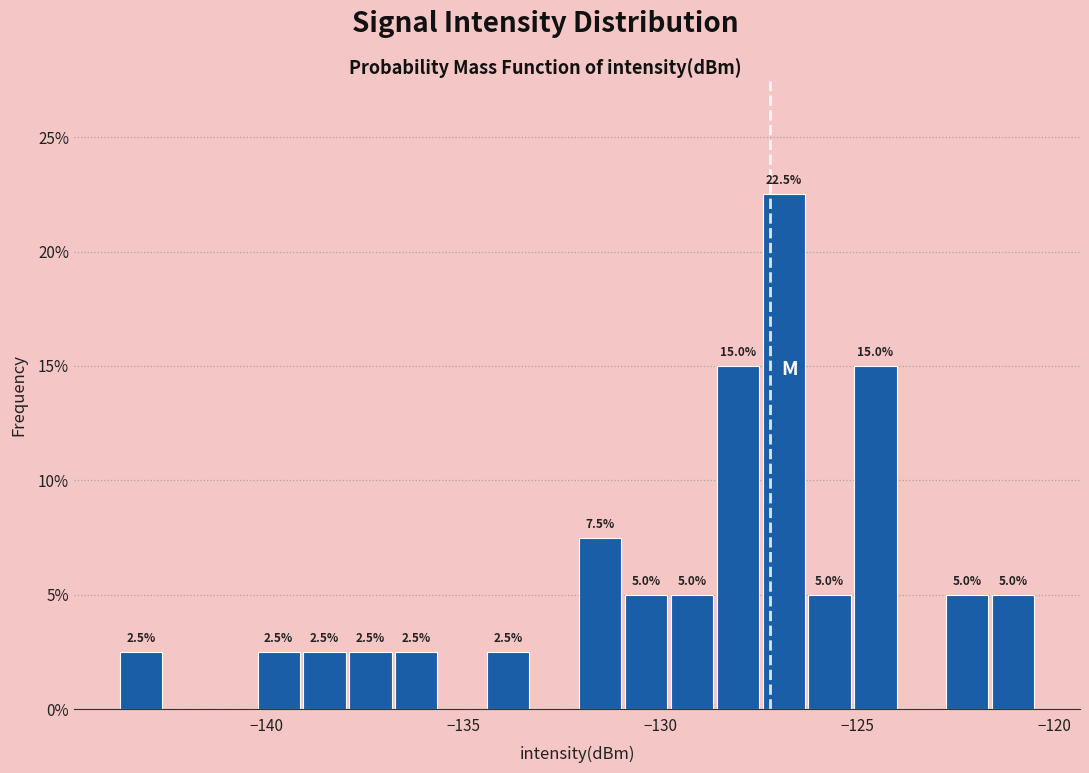

Around what value on the x-axis is the tallest bar? Give the approximate position of its centre, as read against the axis.

-127.0